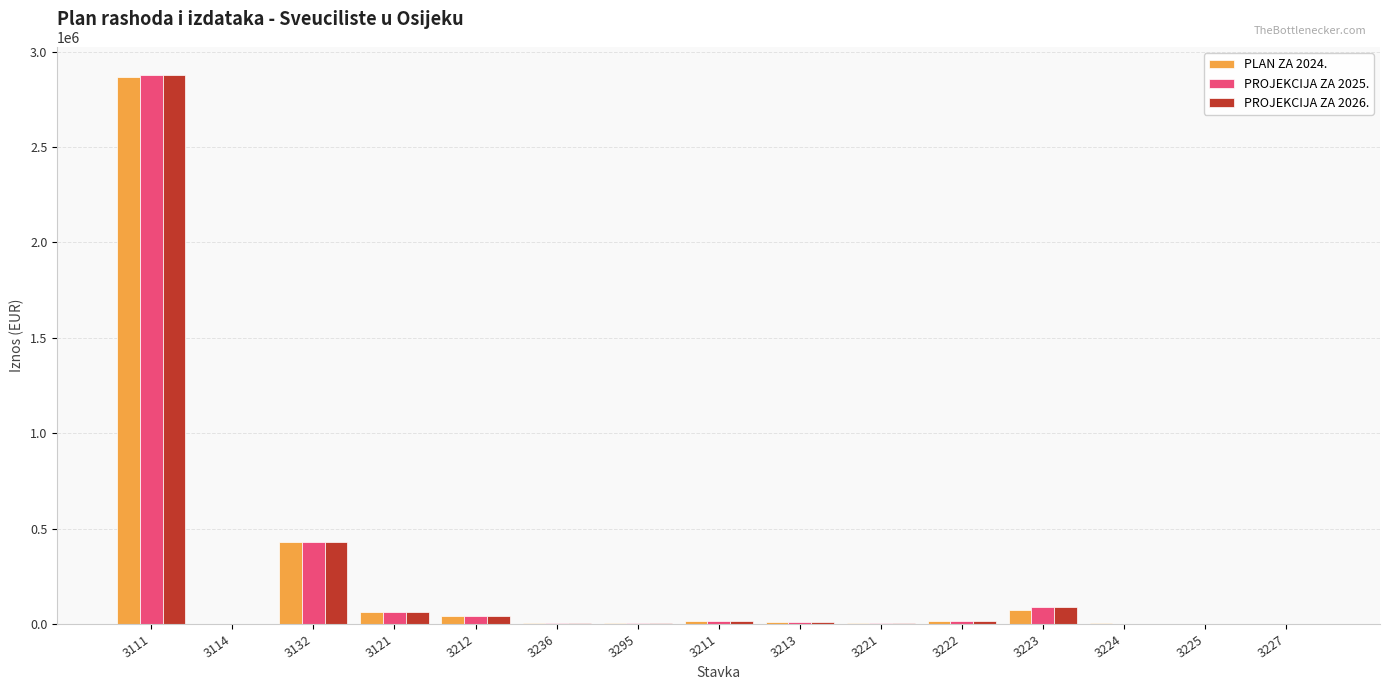

At which category is the sum across all series the highest?

3111